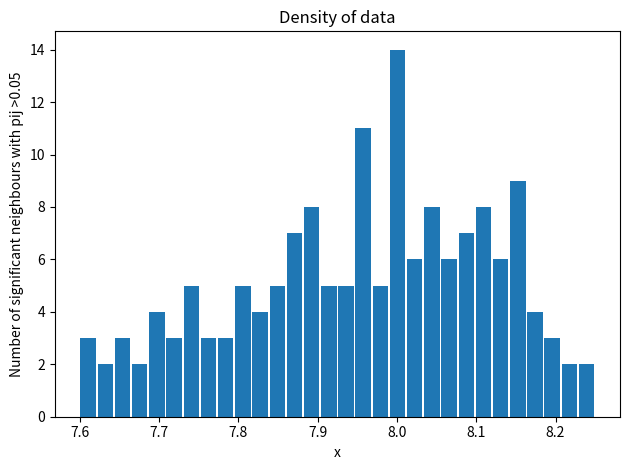

Read against the x-axis, roughly where is the centre of the tallest bar?

8.00